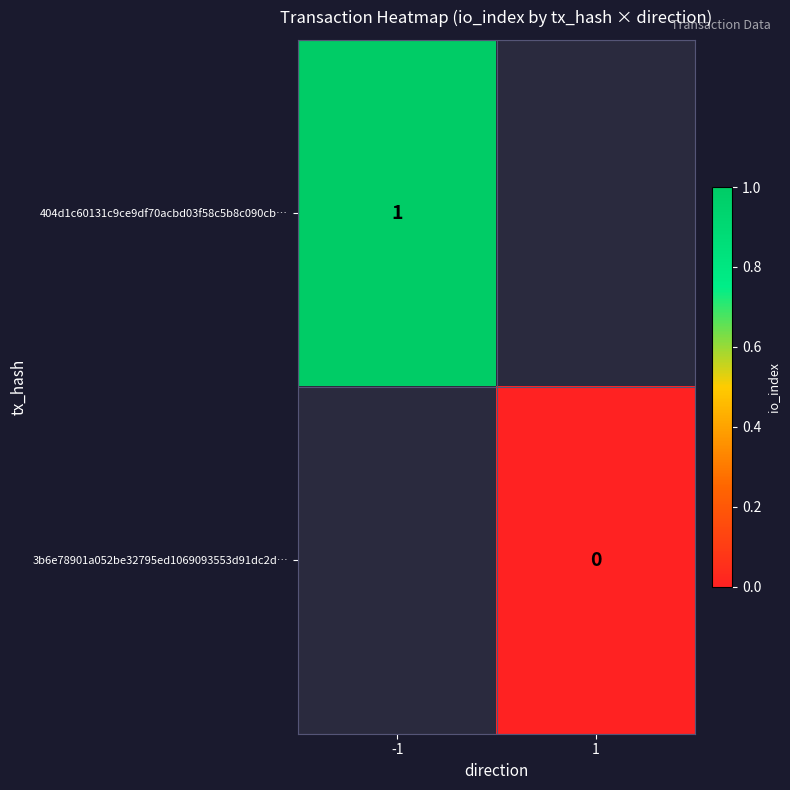

The 404d1c60131c9ce9df70acbd03f58c5b8c090cb… series shows 1 at -1. True or false?

True